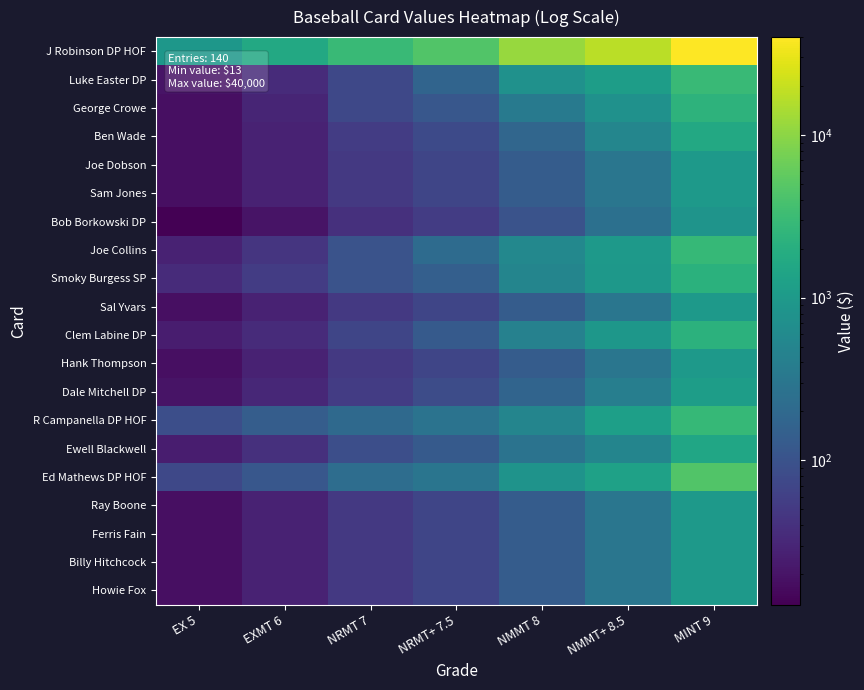

Reading left to right, list all the values displayed in this chart.

J Robinson DP HOF: EX 5=900	EXMT 6=1650	NRMT 7=3000	NRMT+ 7.5=4500	NMMT 8=11500	NMMT+ 8.5=17500	MINT 9=40000
Luke Easter DP: EX 5=20	EXMT 6=35	NRMT 7=75	NRMT+ 7.5=175	NMMT 8=750	NMMT+ 8.5=1150	MINT 9=3000
George Crowe: EX 5=18	EXMT 6=30	NRMT 7=75	NRMT+ 7.5=115	NMMT 8=350	NMMT+ 8.5=750	MINT 9=2350
Ben Wade: EX 5=18	EXMT 6=28	NRMT 7=55	NRMT+ 7.5=80	NMMT 8=185	NMMT+ 8.5=525	MINT 9=1650
Joe Dobson: EX 5=18	EXMT 6=28	NRMT 7=50	NRMT+ 7.5=70	NMMT 8=135	NMMT+ 8.5=300	MINT 9=975
Sam Jones: EX 5=18	EXMT 6=28	NRMT 7=50	NRMT+ 7.5=70	NMMT 8=135	NMMT+ 8.5=300	MINT 9=975
Bob Borkowski DP: EX 5=13	EXMT 6=20	NRMT 7=40	NRMT+ 7.5=55	NMMT 8=100	NMMT+ 8.5=250	MINT 9=825
Joe Collins: EX 5=28	EXMT 6=45	NRMT 7=100	NRMT+ 7.5=215	NMMT 8=550	NMMT+ 8.5=1000	MINT 9=2800
Smoky Burgess SP: EX 5=35	EXMT 6=55	NRMT 7=100	NRMT+ 7.5=150	NMMT 8=500	NMMT+ 8.5=950	MINT 9=2200
Sal Yvars: EX 5=18	EXMT 6=28	NRMT 7=50	NRMT+ 7.5=70	NMMT 8=135	NMMT+ 8.5=300	MINT 9=975
Clem Labine DP: EX 5=25	EXMT 6=35	NRMT 7=70	NRMT+ 7.5=125	NMMT 8=450	NMMT+ 8.5=900	MINT 9=2300
Hank Thompson: EX 5=18	EXMT 6=28	NRMT 7=50	NRMT+ 7.5=70	NMMT 8=135	NMMT+ 8.5=300	MINT 9=975
Dale Mitchell DP: EX 5=20	EXMT 6=32	NRMT 7=55	NRMT+ 7.5=85	NMMT 8=175	NMMT+ 8.5=400	MINT 9=1150
R Campanella DP HOF: EX 5=90	EXMT 6=140	NRMT 7=200	NRMT+ 7.5=275	NMMT 8=500	NMMT+ 8.5=1200	MINT 9=2800
Ewell Blackwell: EX 5=25	EXMT 6=40	NRMT 7=90	NRMT+ 7.5=125	NMMT 8=275	NMMT+ 8.5=500	MINT 9=1500
Ed Mathews DP HOF: EX 5=75	EXMT 6=115	NRMT 7=230	NRMT+ 7.5=295	NMMT 8=800	NMMT+ 8.5=1300	MINT 9=4500
Ray Boone: EX 5=18	EXMT 6=28	NRMT 7=50	NRMT+ 7.5=70	NMMT 8=135	NMMT+ 8.5=300	MINT 9=975
Ferris Fain: EX 5=18	EXMT 6=28	NRMT 7=50	NRMT+ 7.5=70	NMMT 8=135	NMMT+ 8.5=300	MINT 9=975
Billy Hitchcock: EX 5=18	EXMT 6=28	NRMT 7=50	NRMT+ 7.5=70	NMMT 8=135	NMMT+ 8.5=300	MINT 9=975
Howie Fox: EX 5=18	EXMT 6=28	NRMT 7=50	NRMT+ 7.5=70	NMMT 8=135	NMMT+ 8.5=300	MINT 9=975